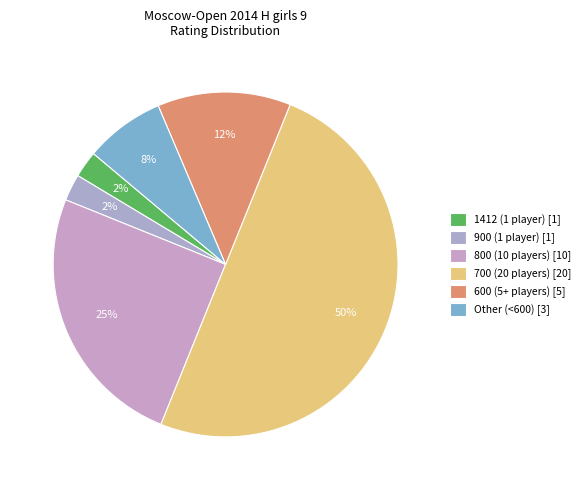

How many slices are in this pie chart?

6